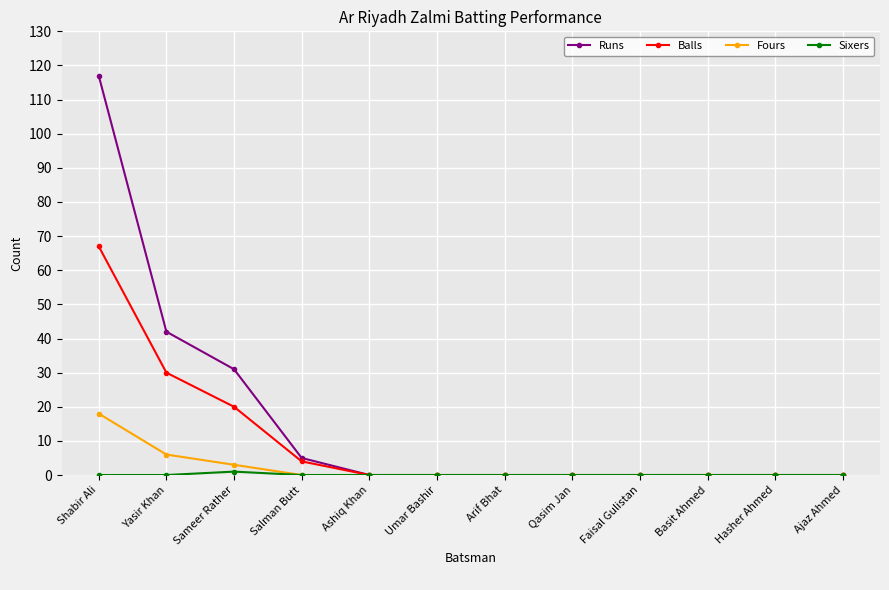

Which series has the largest range (max minus min)?

Runs